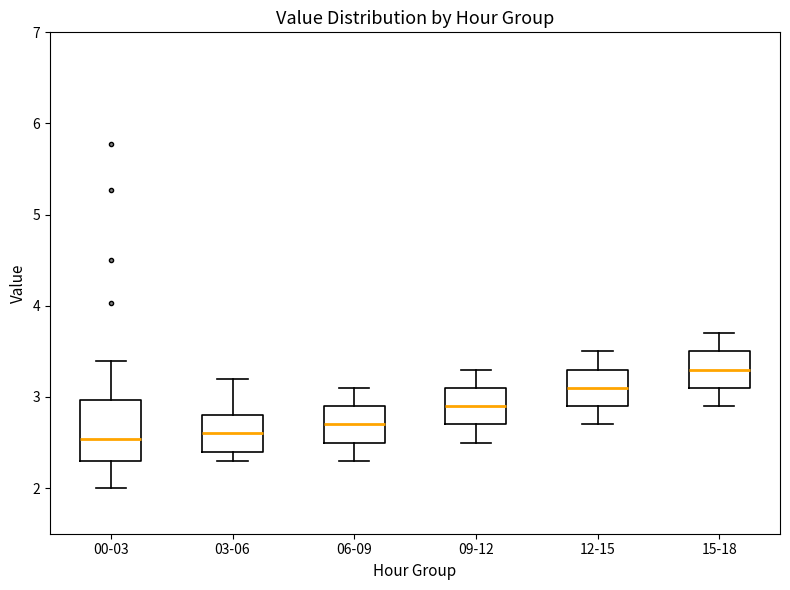

Where does the lower whisker of the box for 06-09 end on the y-axis? The values are not printed on the chart, so give them approximately, as read against the axis.

2.3